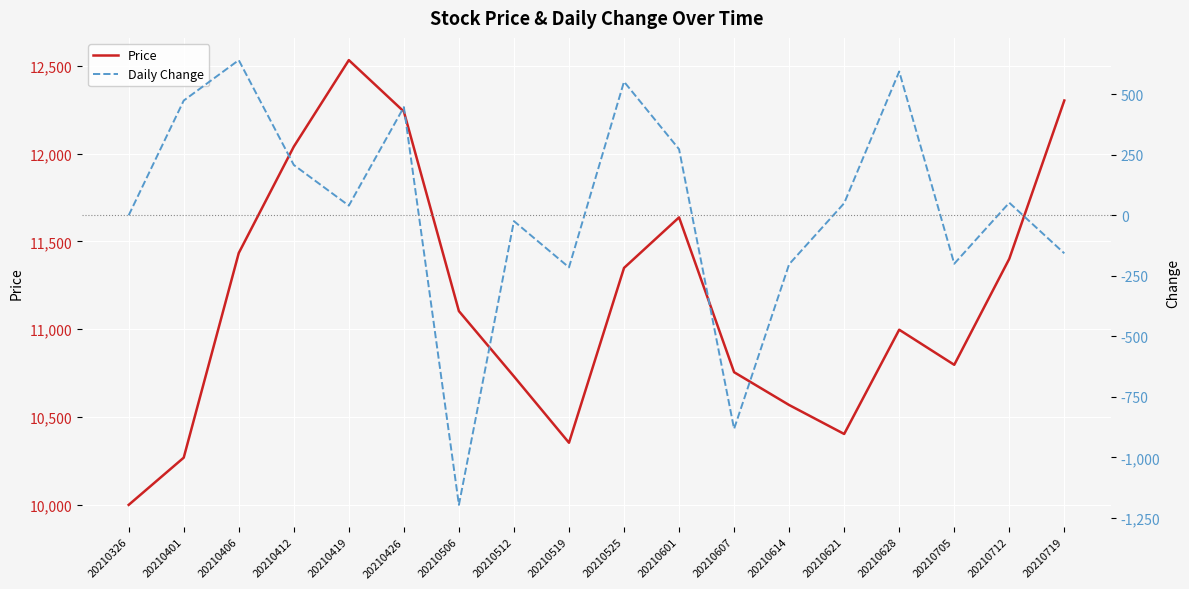

What is the minimum value shown in the chart?

-1196